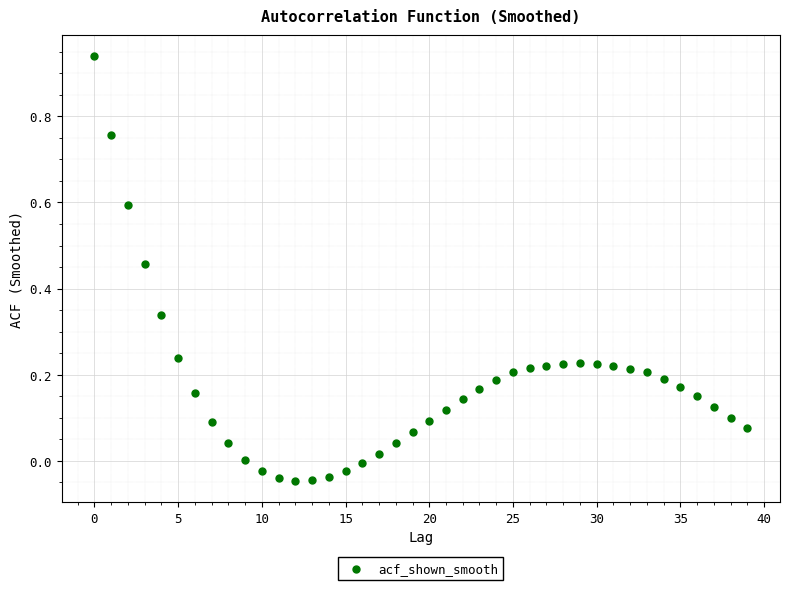

What is the range of Y values (max minus min)?

1.0